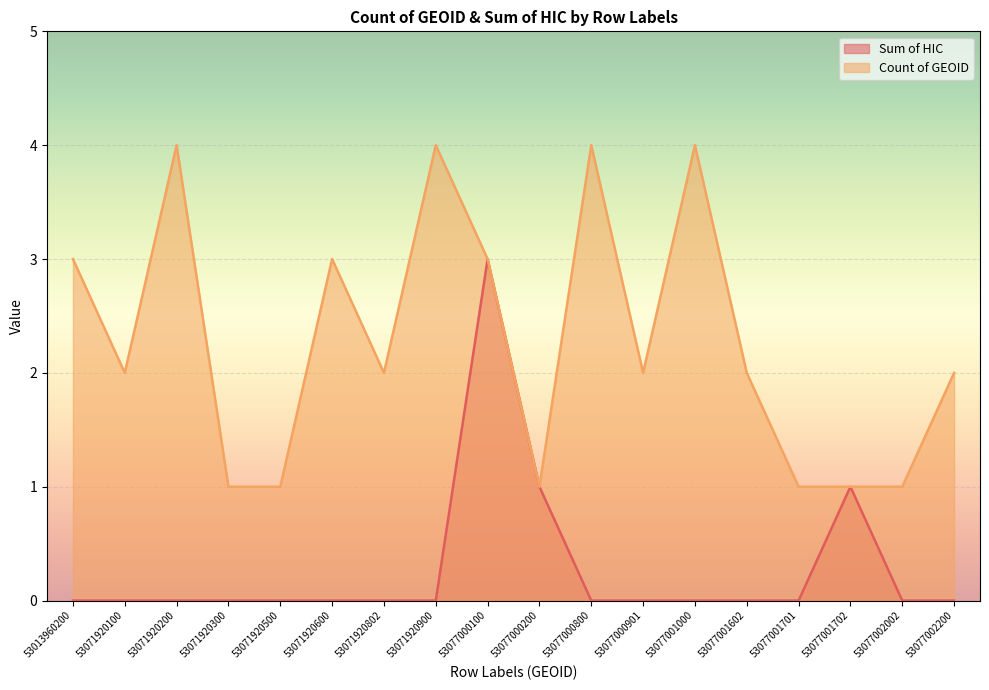

Where is Sum of HIC nearest to the value 1?

53077000200